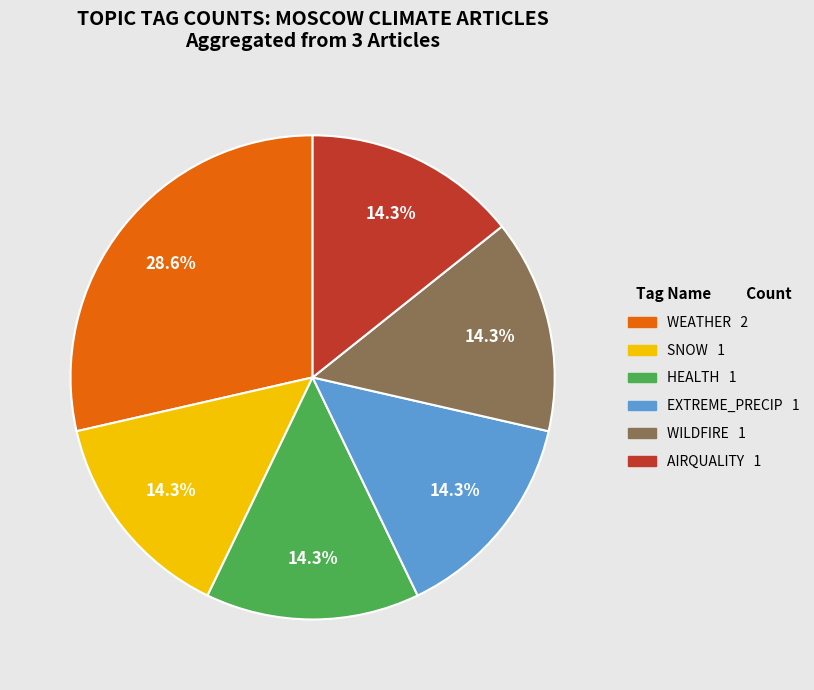

Is there any slice that represents more than half of the pie?

No